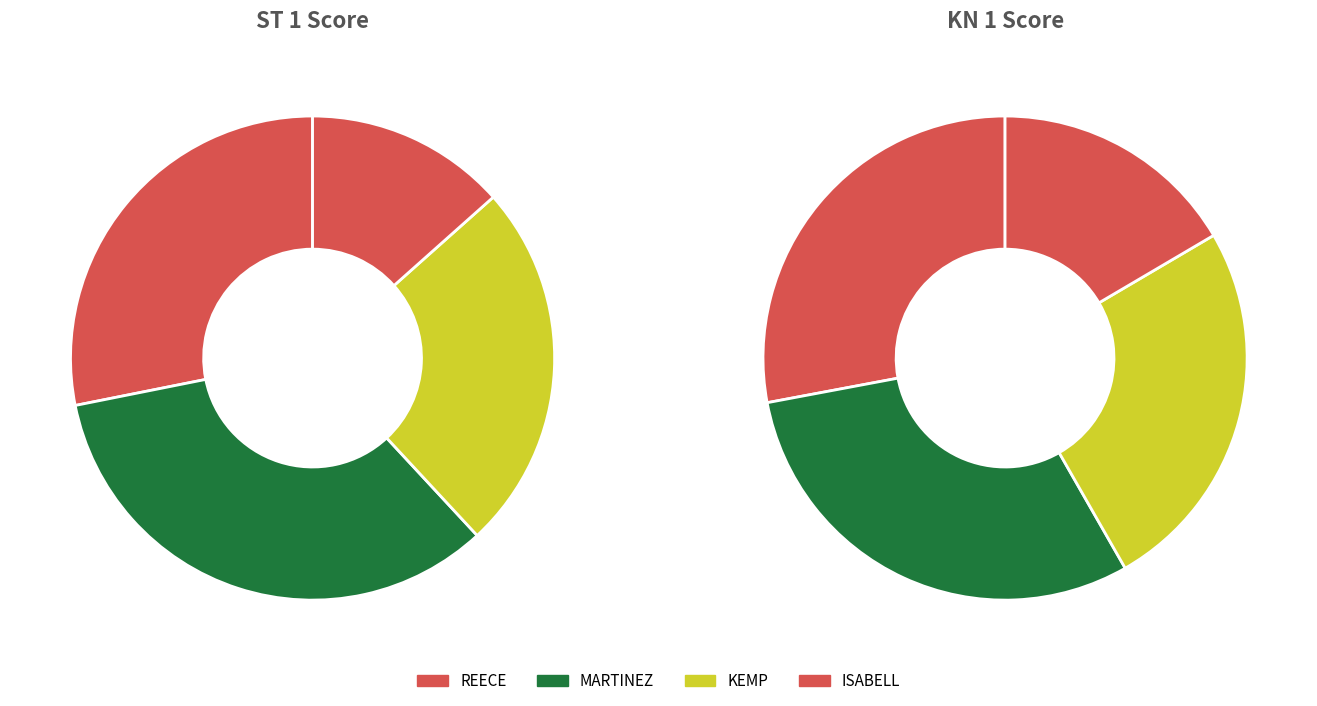

Which category has the smallest portion of the pie?

ISABELL